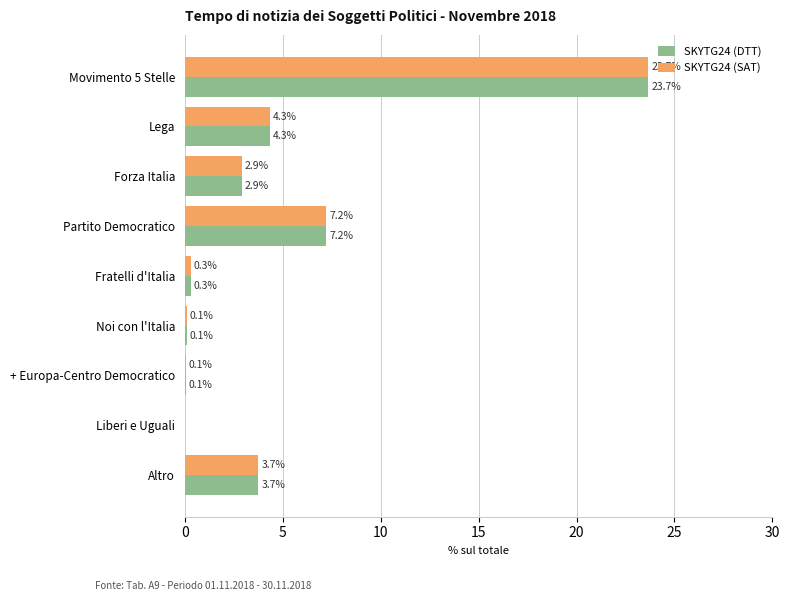

Is the value of SKYTG24 (SAT) at Fratelli d'Italia greater than the value of SKYTG24 (DTT) at + Europa-Centro Democratico?

Yes